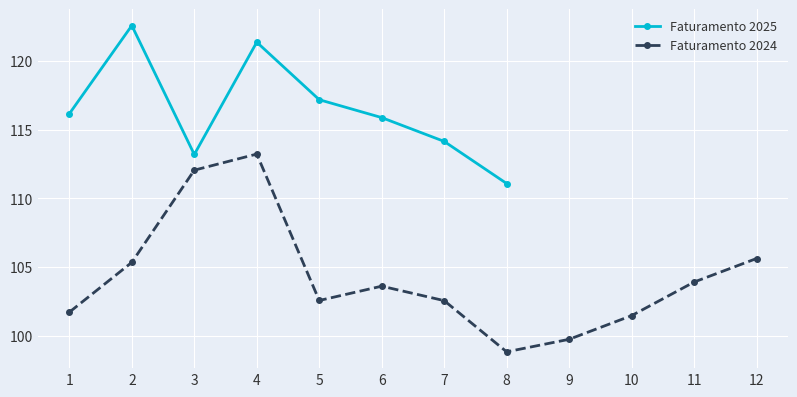

How many interior local peaks does the Faturamento 2025 series have?

2